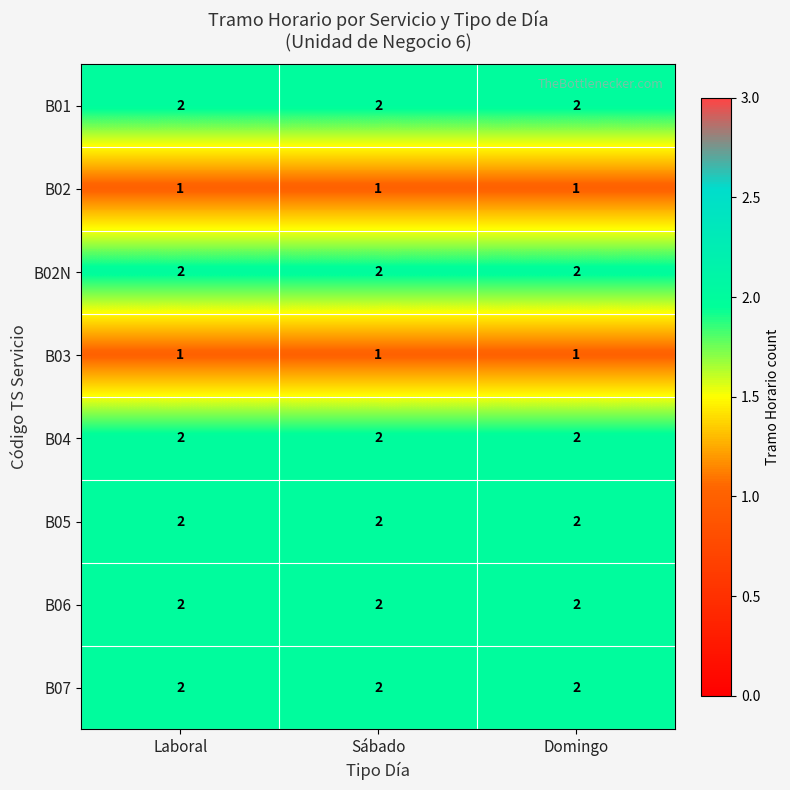

Is it true that B04 equals 0 at Sábado?

False